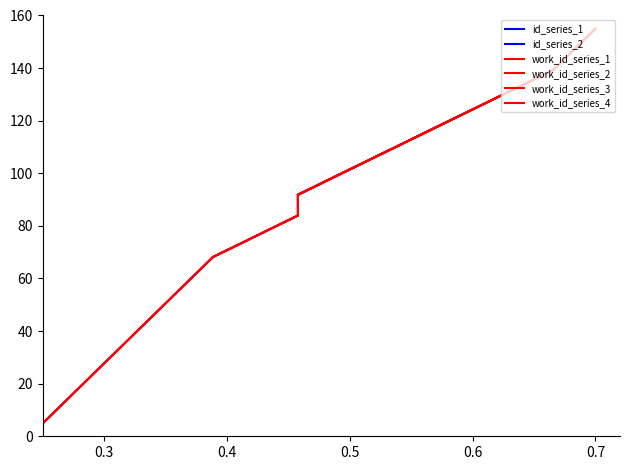

Is this an area chart (filled region under the line)?

No